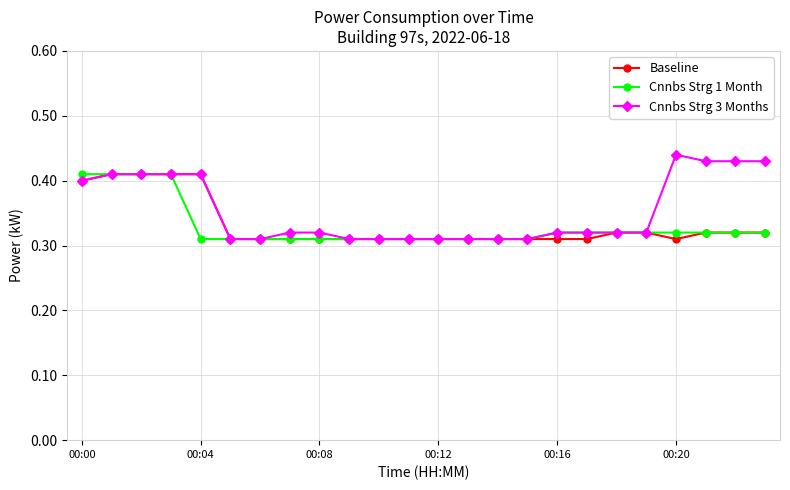

What are all the series names shown in the legend?

Baseline, Cnnbs Strg 1 Month, Cnnbs Strg 3 Months